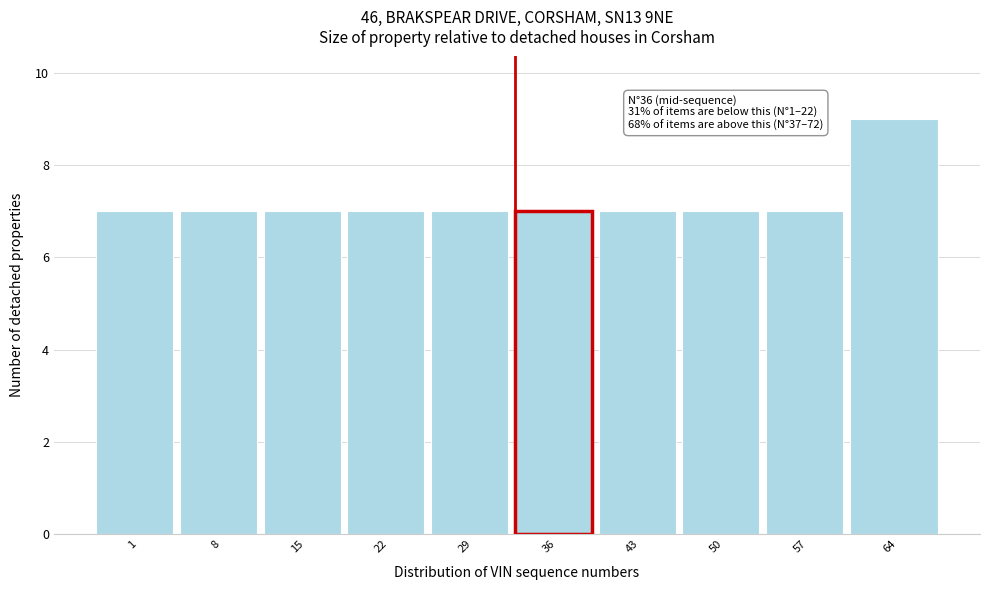

Reading right to left, transcribe all the data shown in this chart.

9	7	7	7	7	7	7	7	7	7